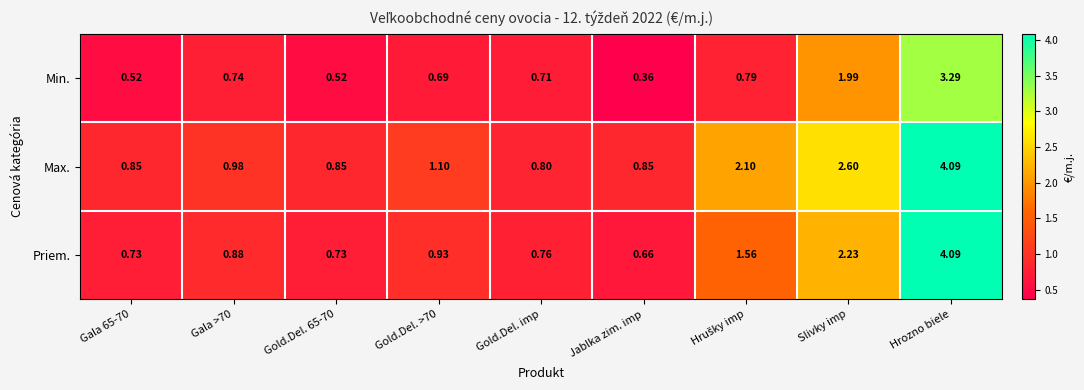

At which category is the sum across all series the highest?

Hrozno biele